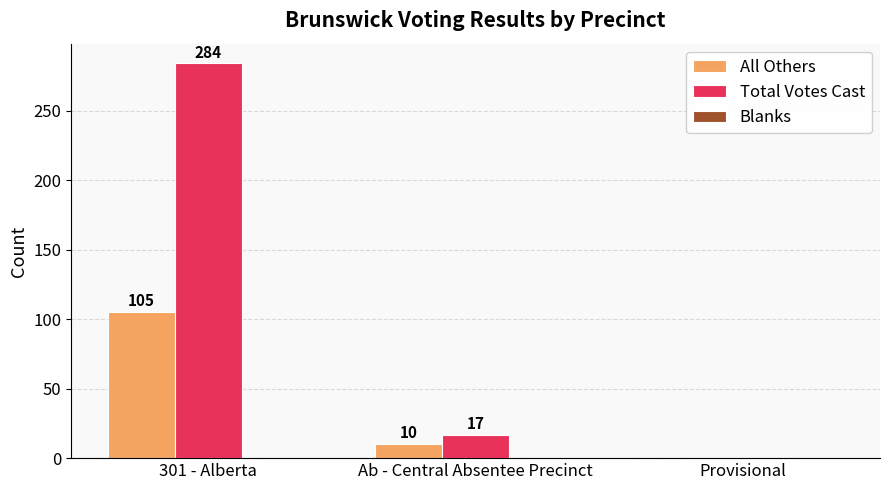

At which category is the sum across all series the highest?

301 - Alberta